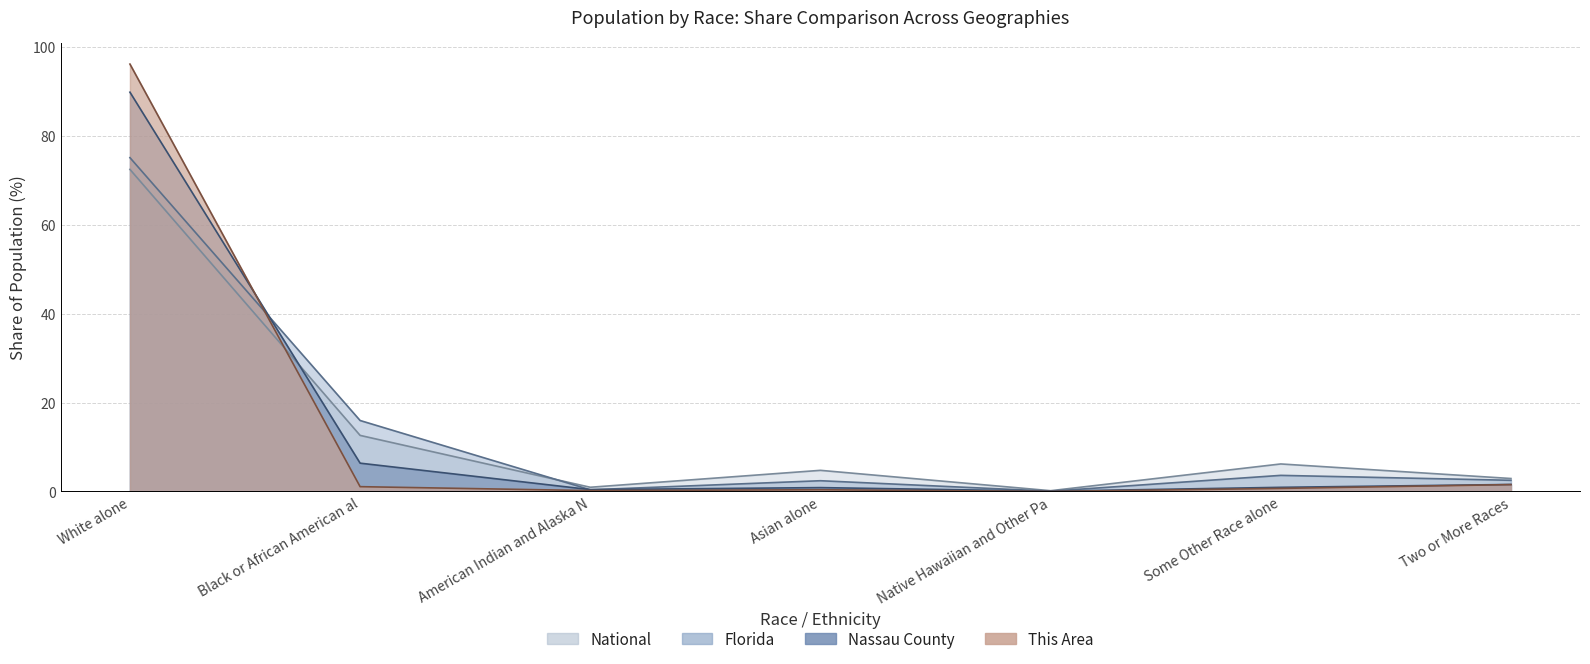

How many series are shown in this chart?

4